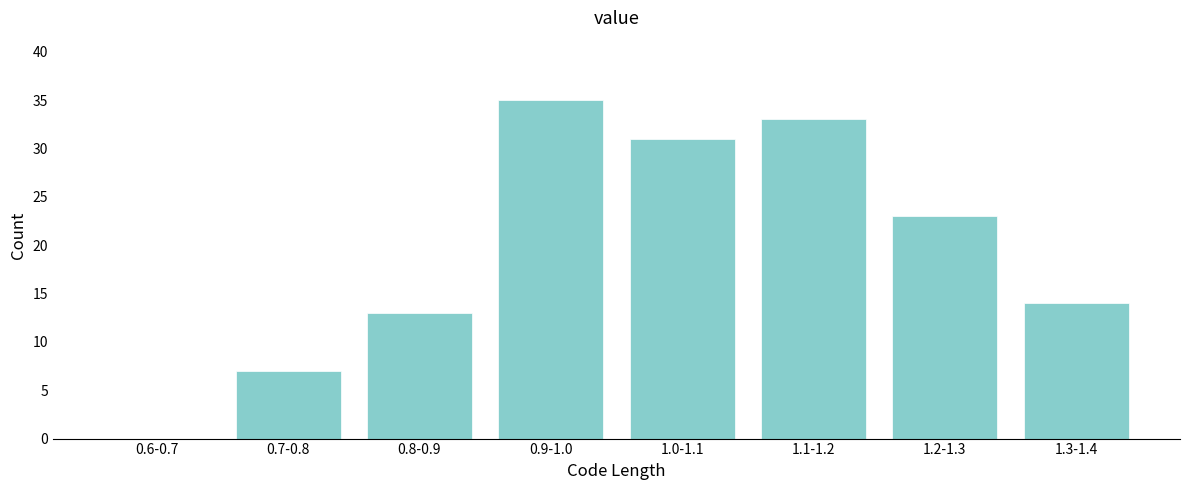

Reading right to left, what are all the values shown in this chart?

1.3-1.4=14	1.2-1.3=23	1.1-1.2=33	1.0-1.1=31	0.9-1.0=35	0.8-0.9=13	0.7-0.8=7	0.6-0.7=0